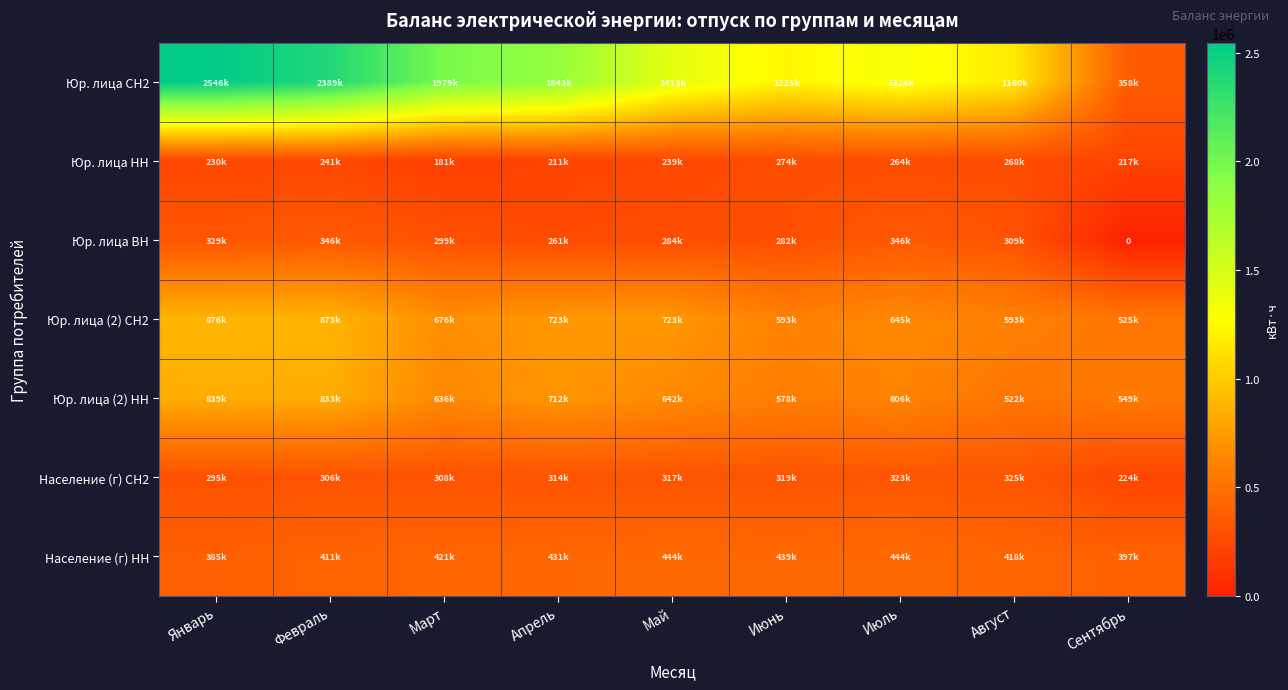

Rank the series at Май from highest to lowest value.

Юр. лица СН2, Юр. лица (2) СН2, Юр. лица (2) НН, Население (г) НН, Население (г) СН2, Юр. лица ВН, Юр. лица НН